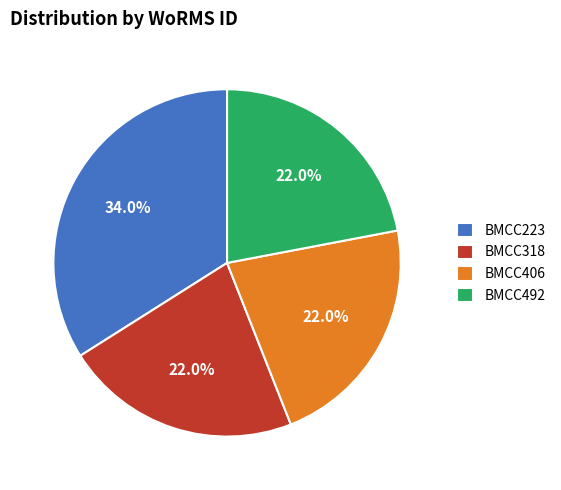

Do BMCC223 and BMCC318 together represent more than half of the pie?

Yes